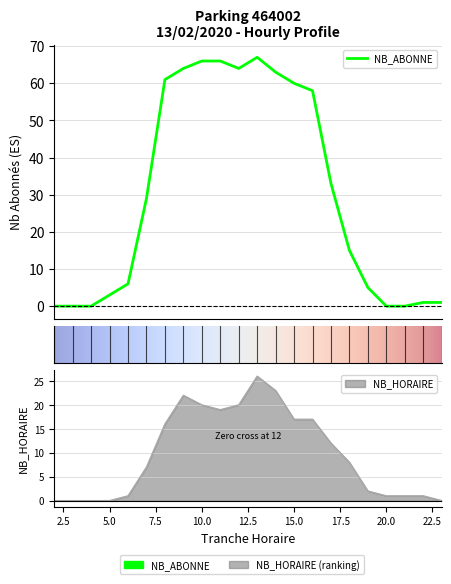

Does the chart have visible grid lines?

Yes